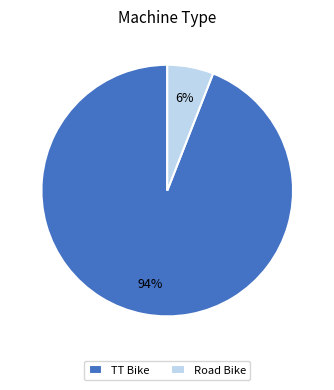

The TT Bike slice represents 99% of the pie. True or false?

False